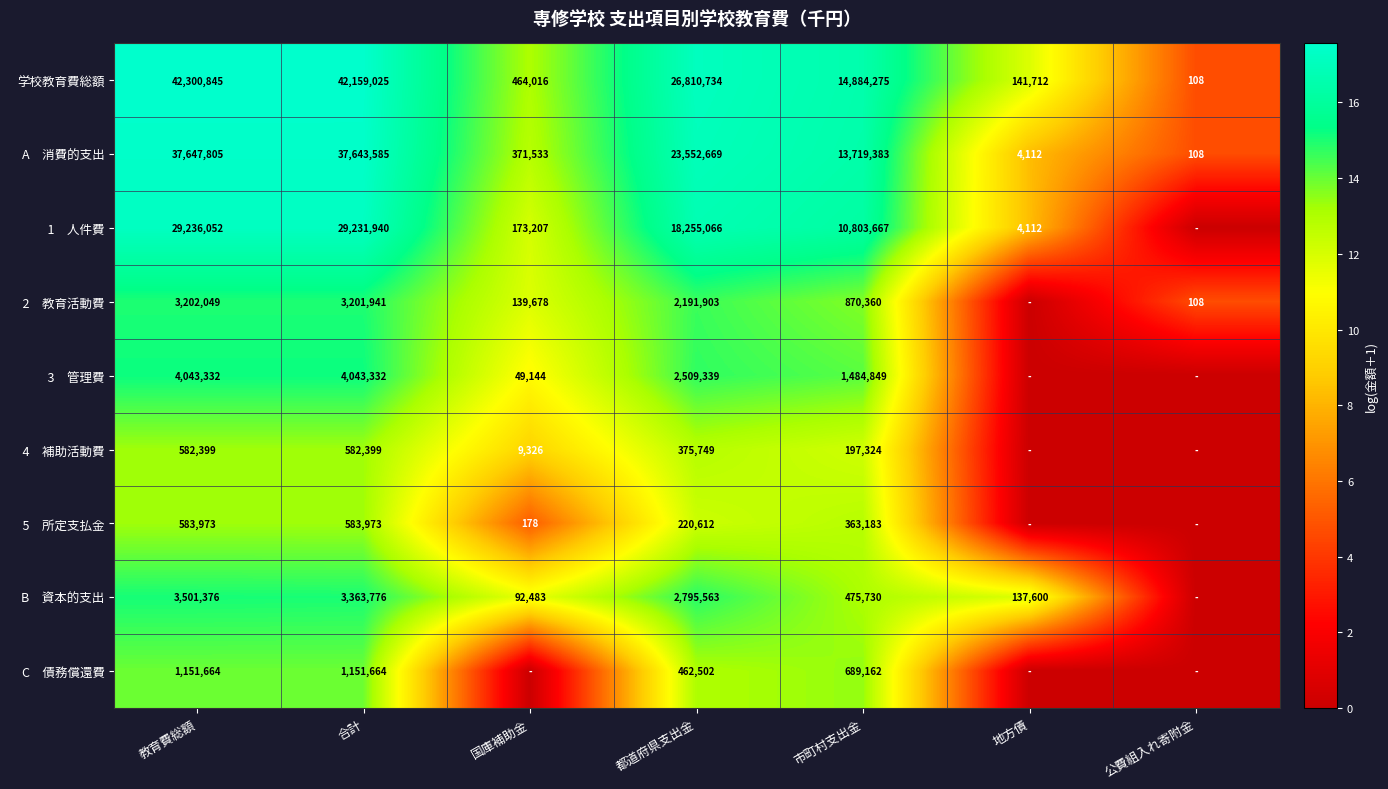

What is the total value across all series at 市町村支出金?

43487933